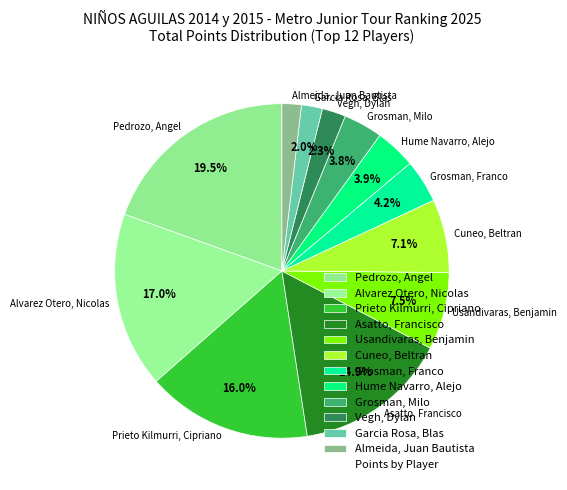

To the nearest percent, what portion does Garcia Rosa, Blas represent?

2%